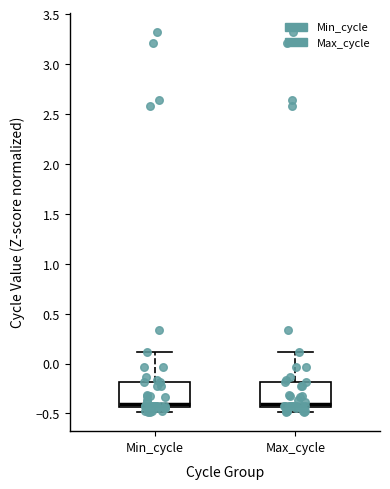

Reading left to right, read every box against the y-axis: the position of its median line, the range the box covers, and the ends of its whiskers. The values are not printed on the chart, so give them approximately, as read against the axis.

Min_cycle: median -0.40, box -0.45 to -0.20, whiskers -0.50 to 0.10
Max_cycle: median -0.40, box -0.45 to -0.20, whiskers -0.50 to 0.10